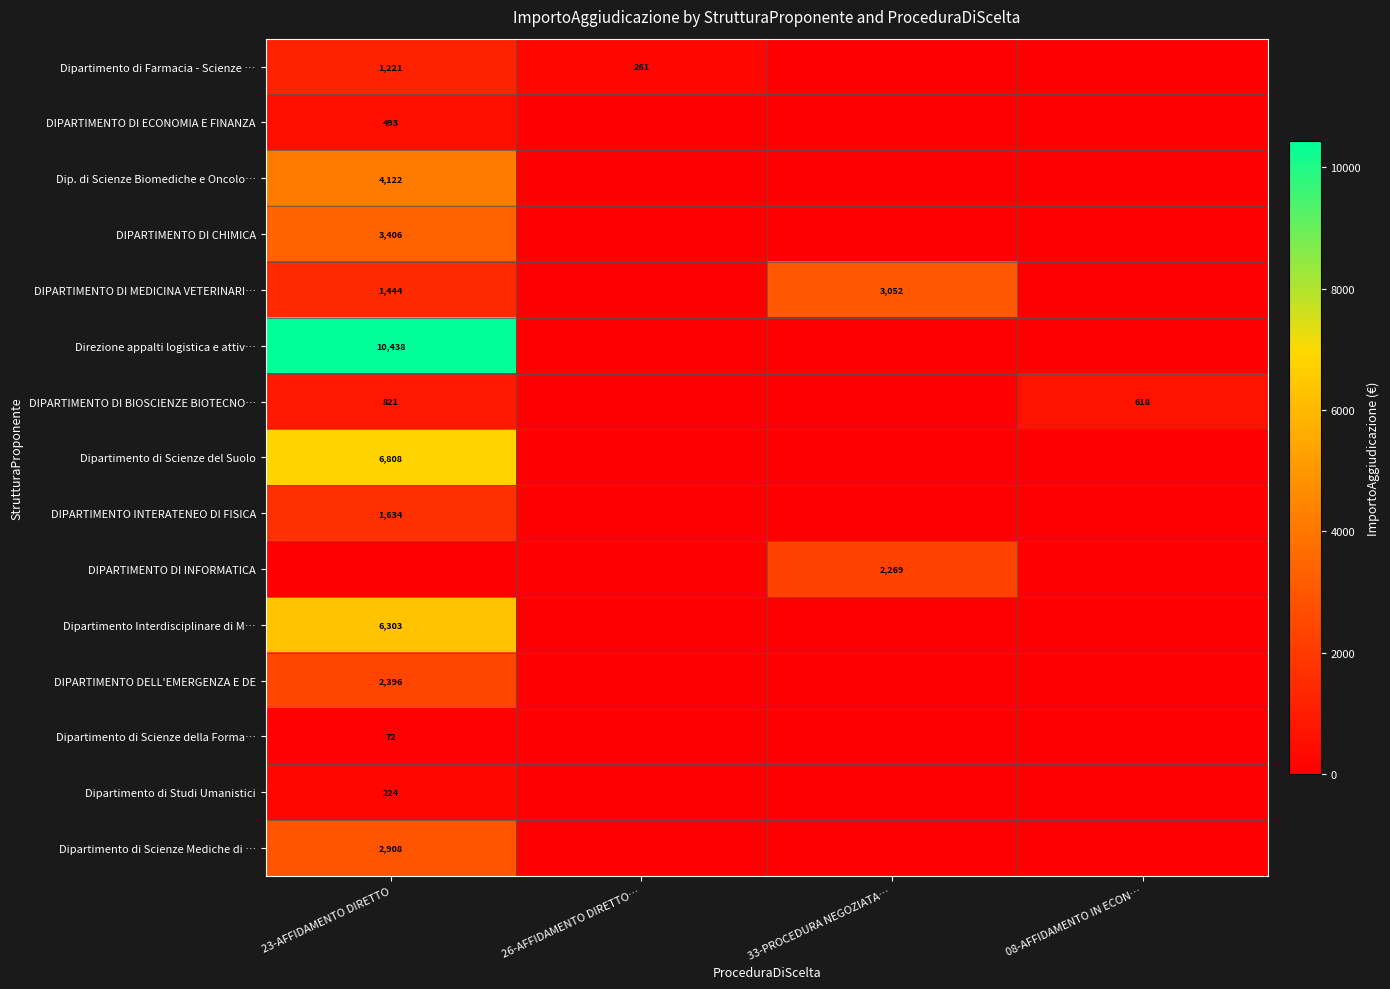

Is it true that DIPARTIMENTO INTERATENEO DI FISICA equals 2428 at 23-AFFIDAMENTO DIRETTO?

False